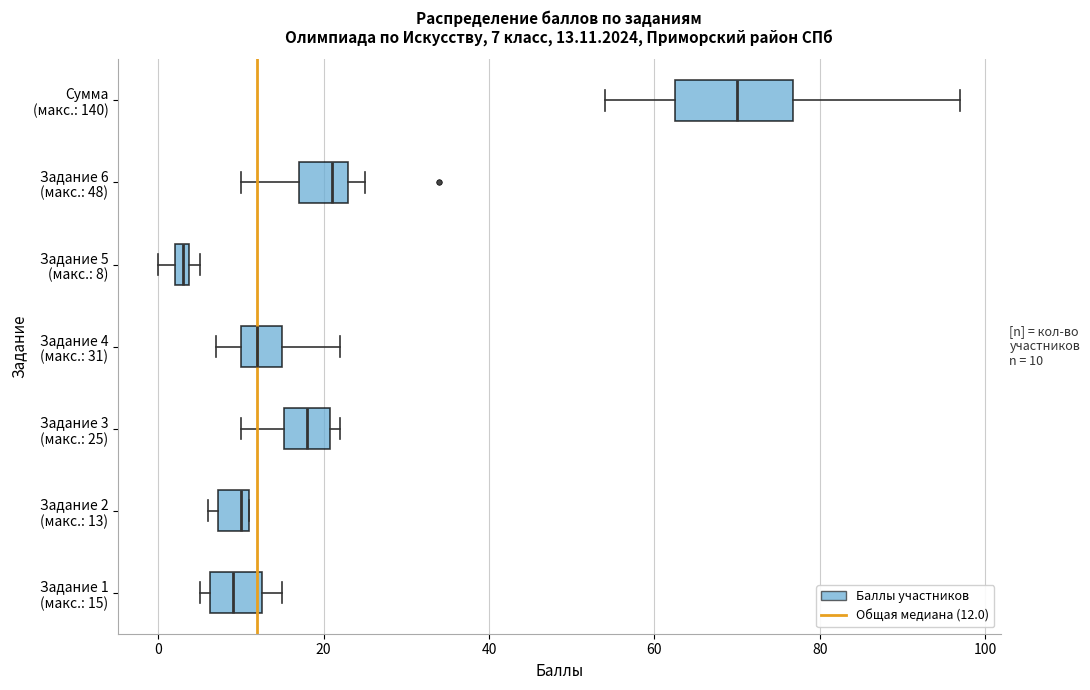

Which box is the widest, from its left edge to its right edge?

Сумма (макс.: 140)